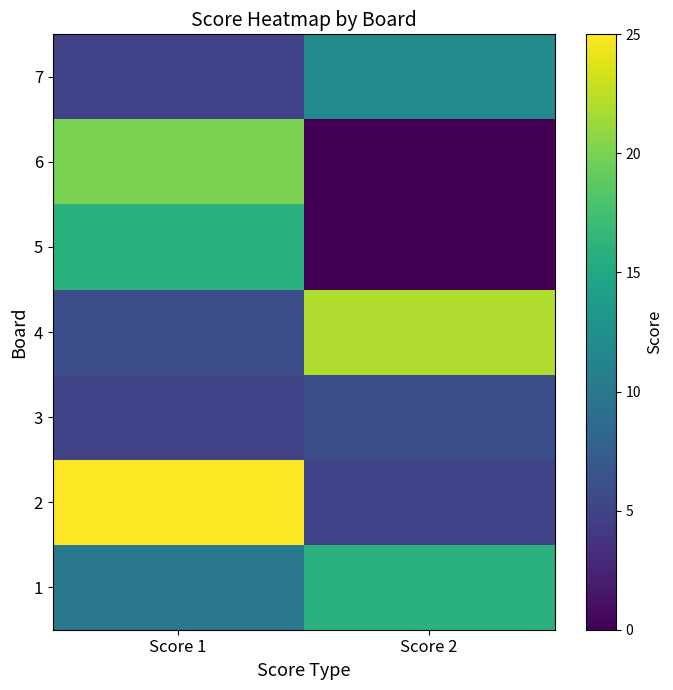

At Score 2, list the series in order from largest to smallest.

4, 1, 7, 3, 2, 5, 6